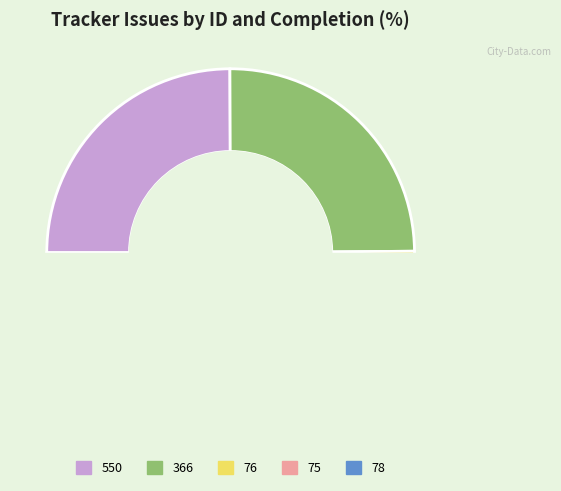

What is the change in value from 76 to 78?

-100